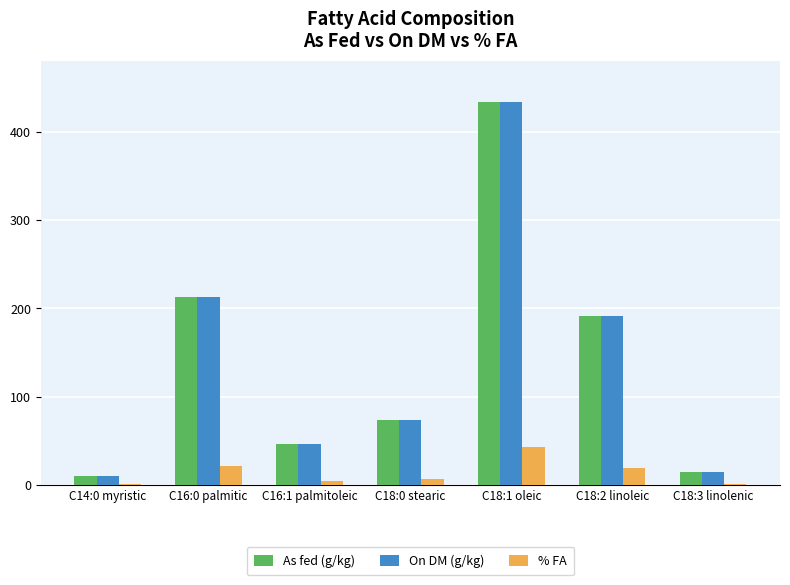

What is the highest value of the On DM (g/kg) series?

433.0